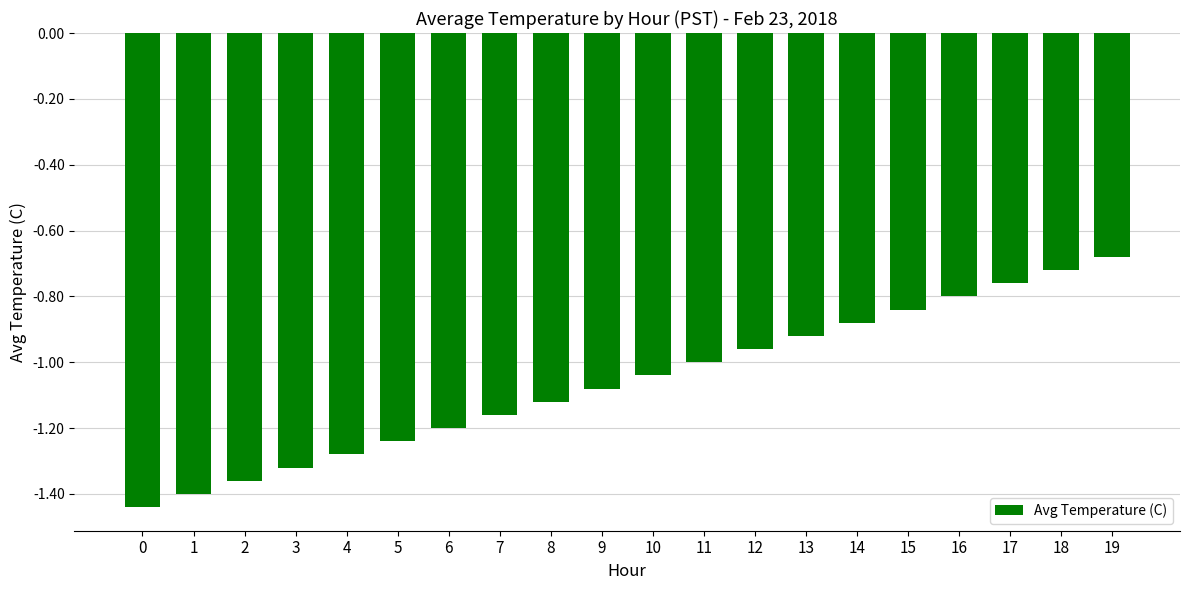

What is the sum of all values?

-21.2